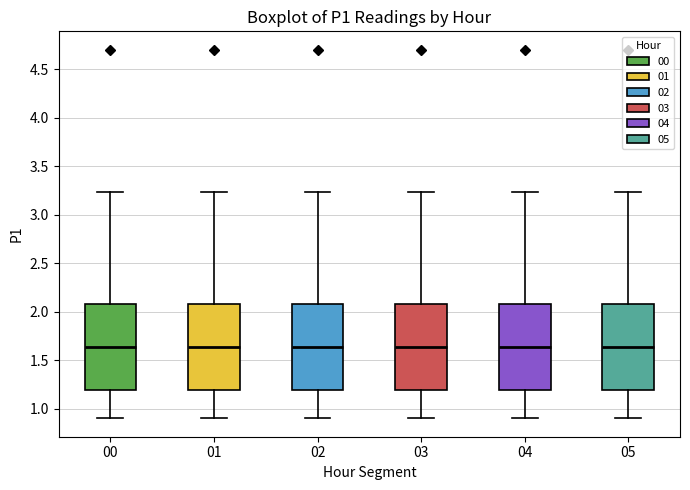

Reading left to right, transcribe this box plot: for each box, give where its median line is, the range the box spans, and where its two whiskers end, as read against the y-axis. The values are not printed on the chart, so give them approximately, as read against the axis.

00: median 1.65, box 1.20 to 2.10, whiskers 0.90 to 3.25
01: median 1.65, box 1.20 to 2.10, whiskers 0.90 to 3.25
02: median 1.65, box 1.20 to 2.10, whiskers 0.90 to 3.25
03: median 1.65, box 1.20 to 2.10, whiskers 0.90 to 3.25
04: median 1.65, box 1.20 to 2.10, whiskers 0.90 to 3.25
05: median 1.65, box 1.20 to 2.10, whiskers 0.90 to 3.25